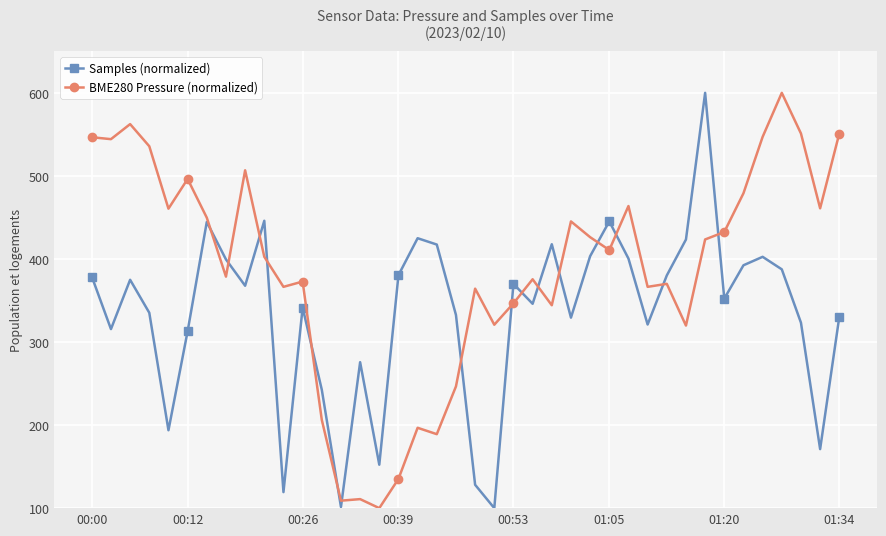

True or false: Samples (normalized) has more than 1 points higher than both neighbors.

True